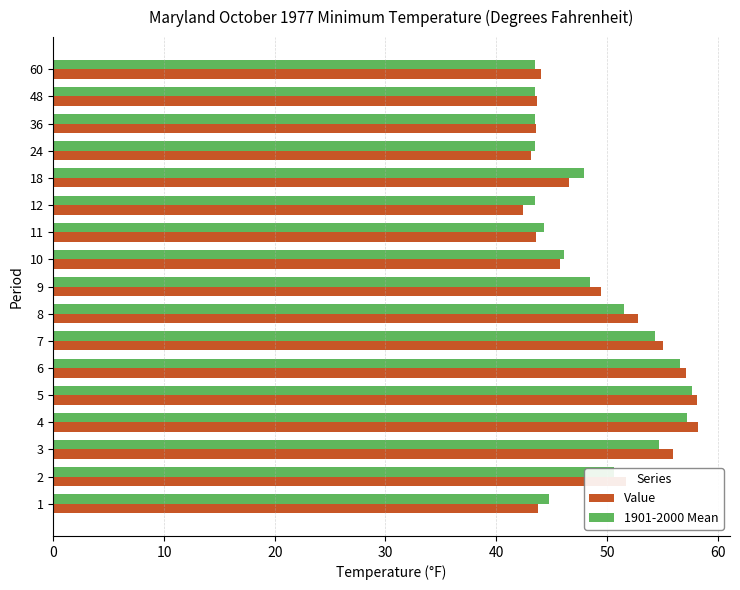

The value of 1901-2000 Mean at 4 is 93.6. True or false?

False